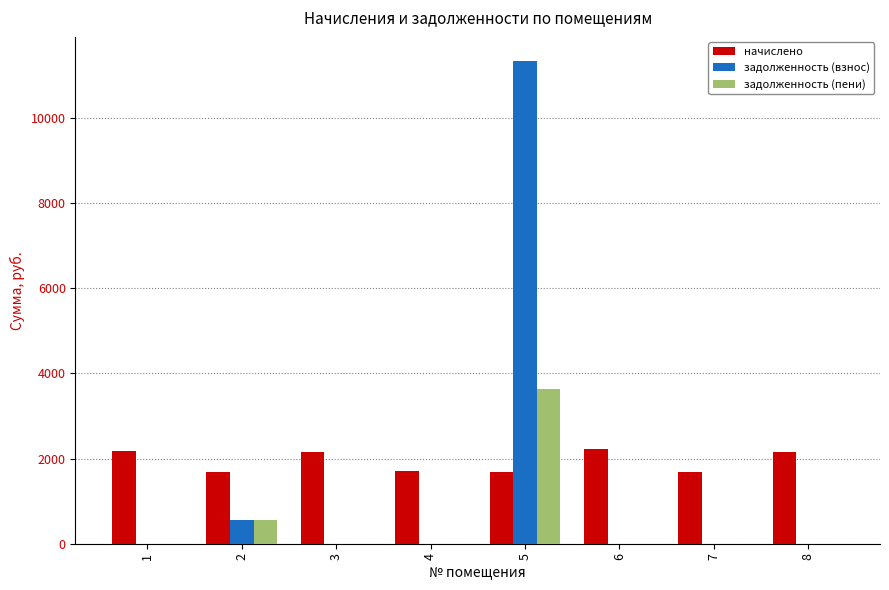

What is the average value of the задолженность (пени) series?

525.8